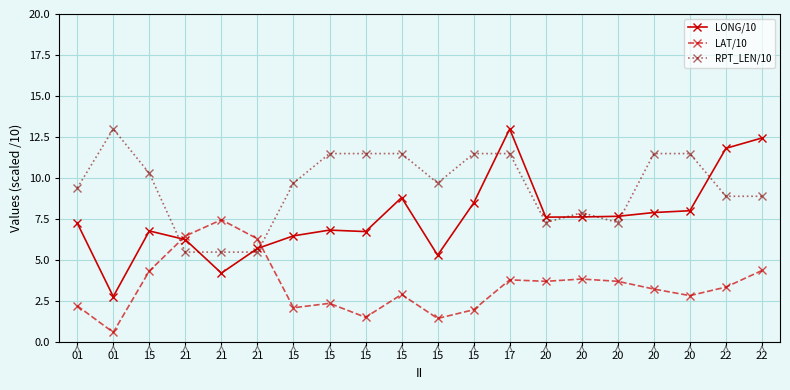

Which series has the largest total across all categories?

RPT_LEN/10